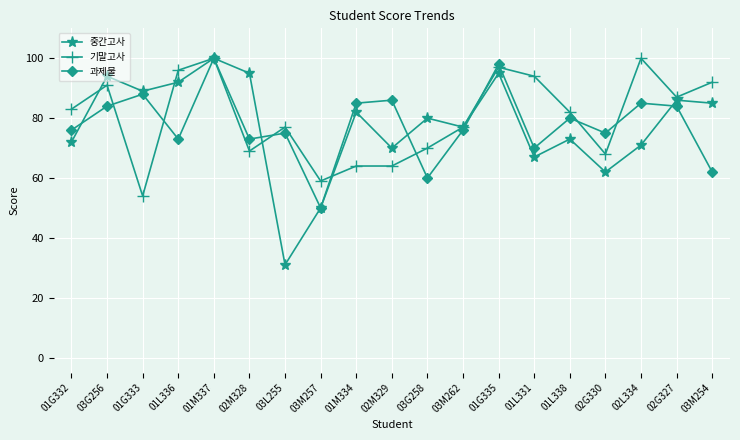

Does the chart display data point markers on the line(s)?

Yes